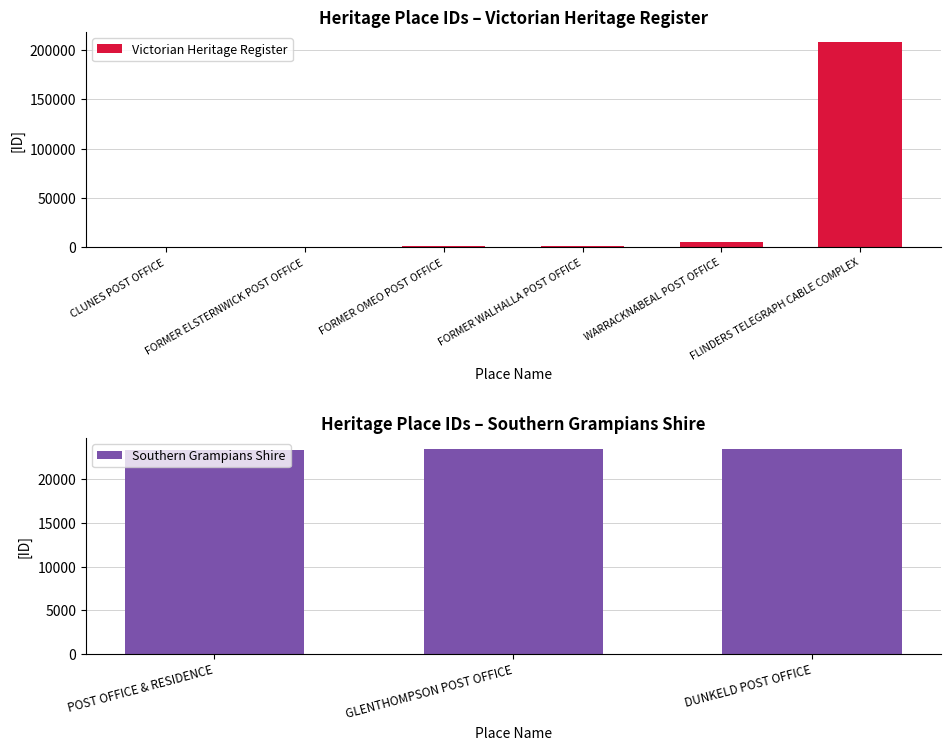

Is it true that the value at FLINDERS TELEGRAPH CABLE COMPLEX is 278146?

False